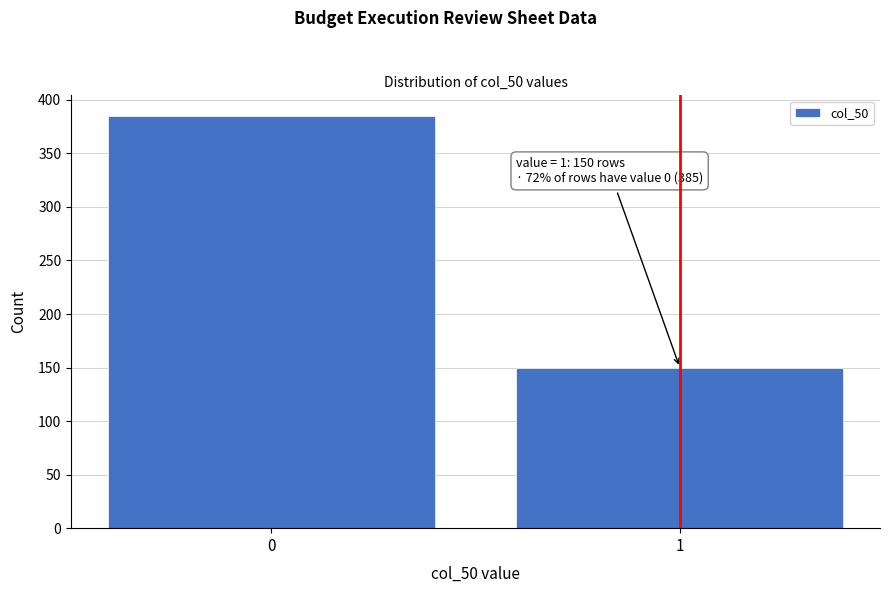

Reading left to right, list all the values displayed in this chart.

0=385	1=150